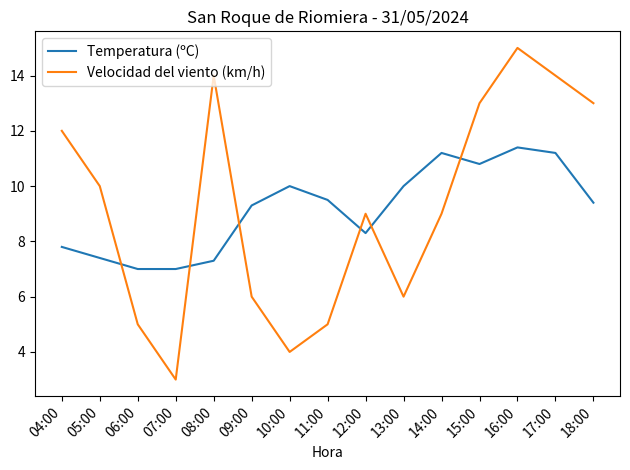

What is the difference between the maximum and minimum values in the Velocidad del viento (km/h) series?

12.0